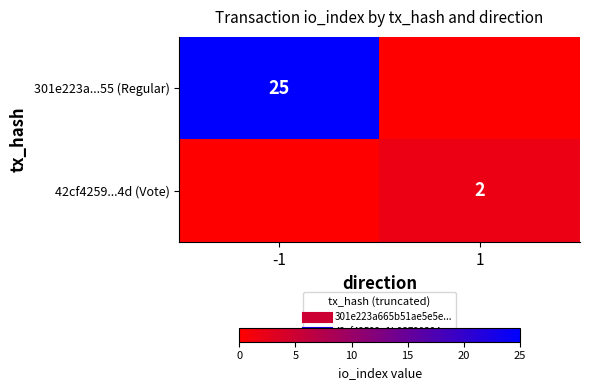

The 42cf4259...4d (Vote) series shows 3 at 1. True or false?

False